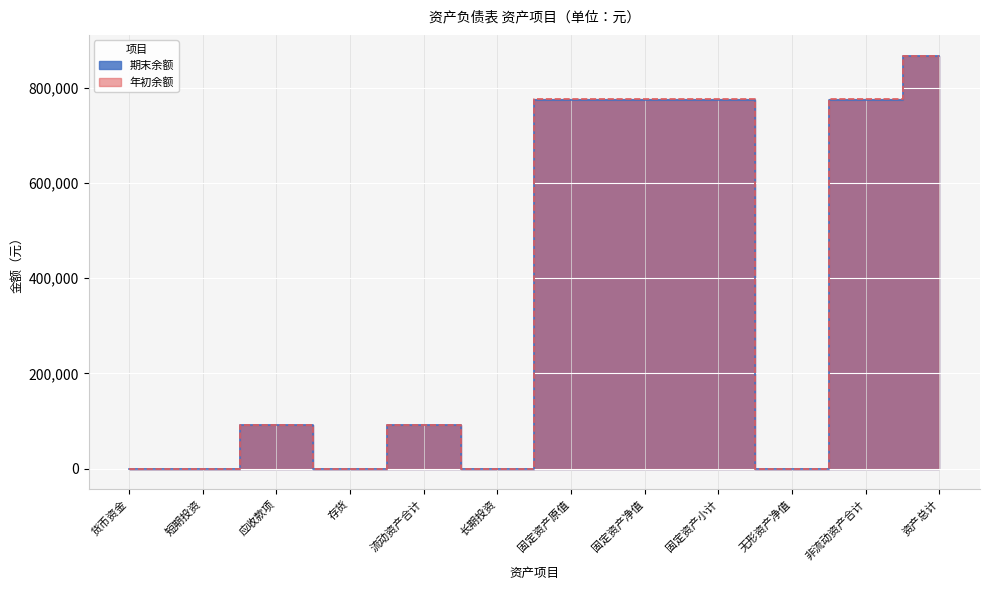

True or false: 期末余额 and 年初余额 intersect in this chart.

False